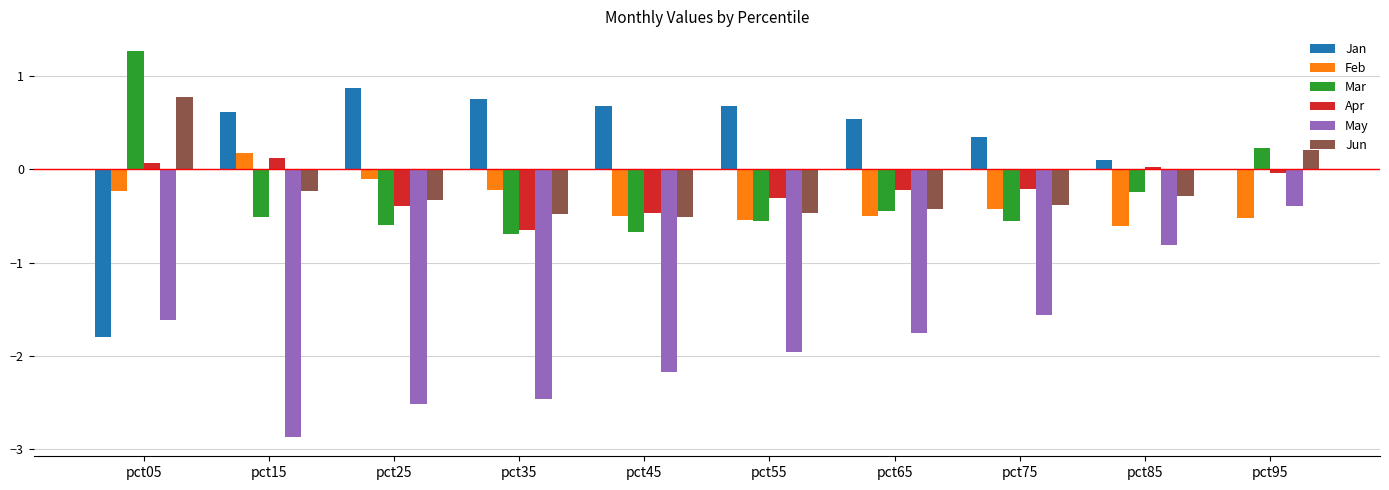

How many positive values does the Mar series have?

2